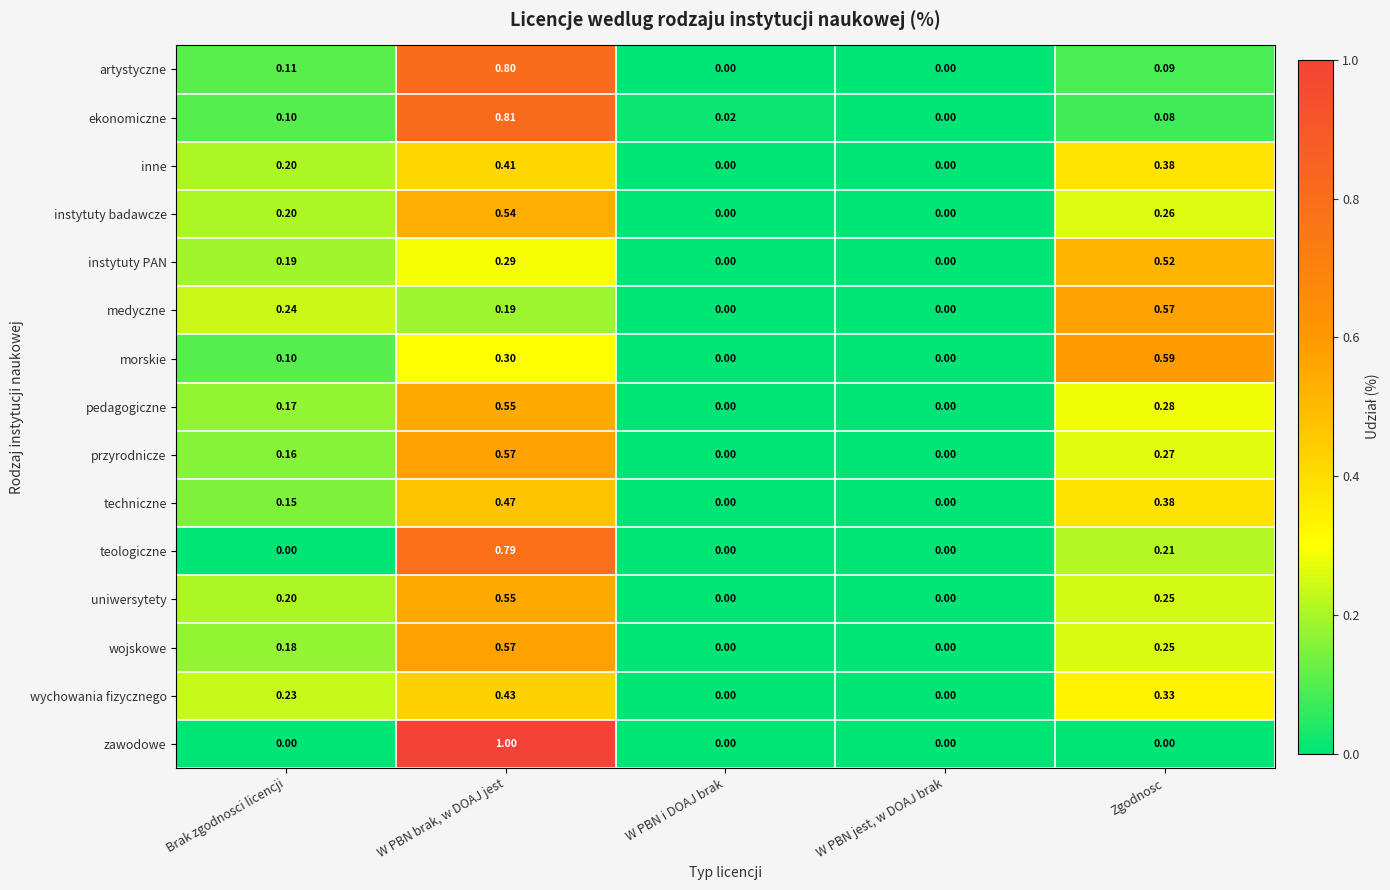

Between Brak zgodnosci licencji and W PBN brak, w DOAJ jest, which series saw the biggest shift?

zawodowe